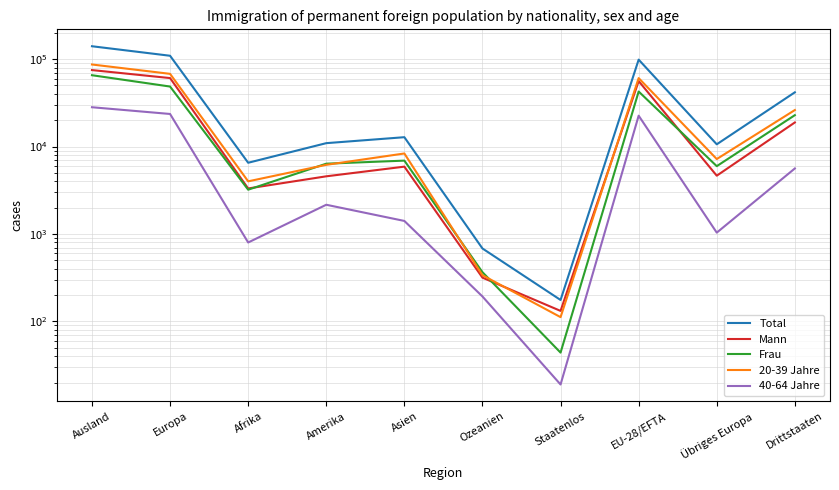

At which label does Total first exceed 12805?

Ausland